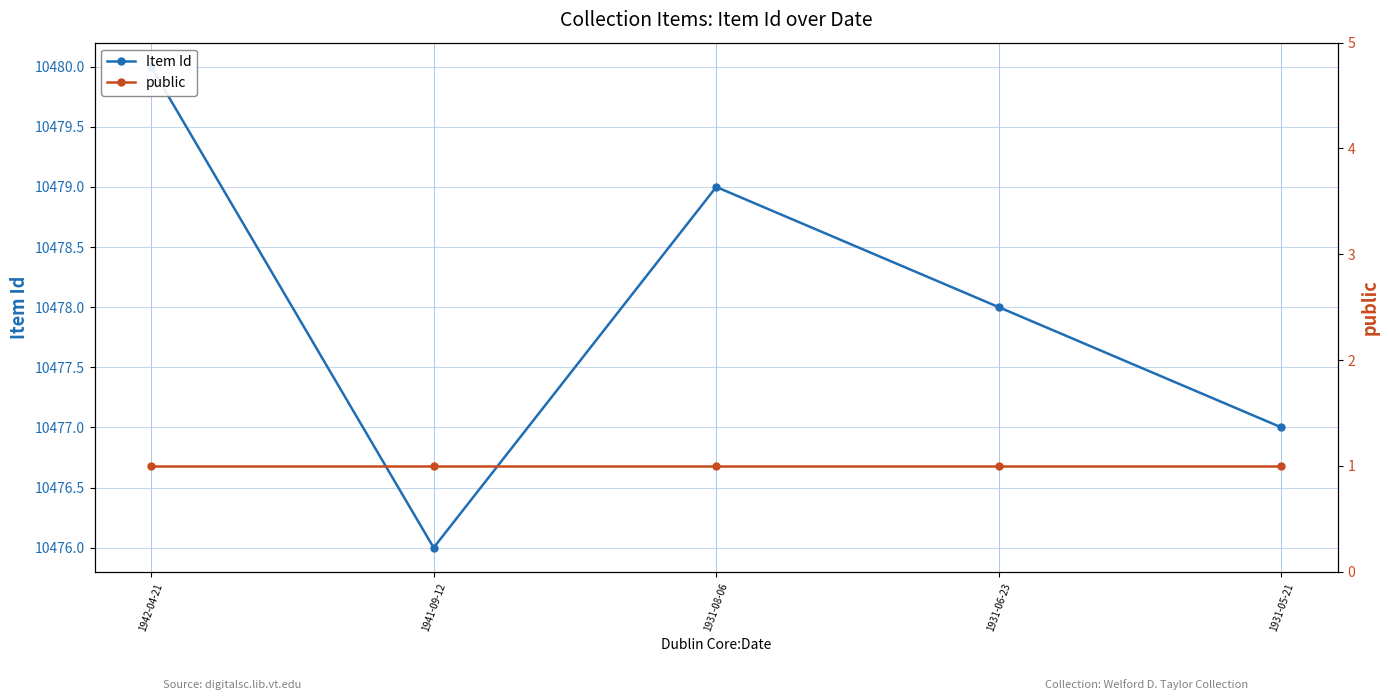

The Item Id series shows 4756 at 1931-08-06. True or false?

False